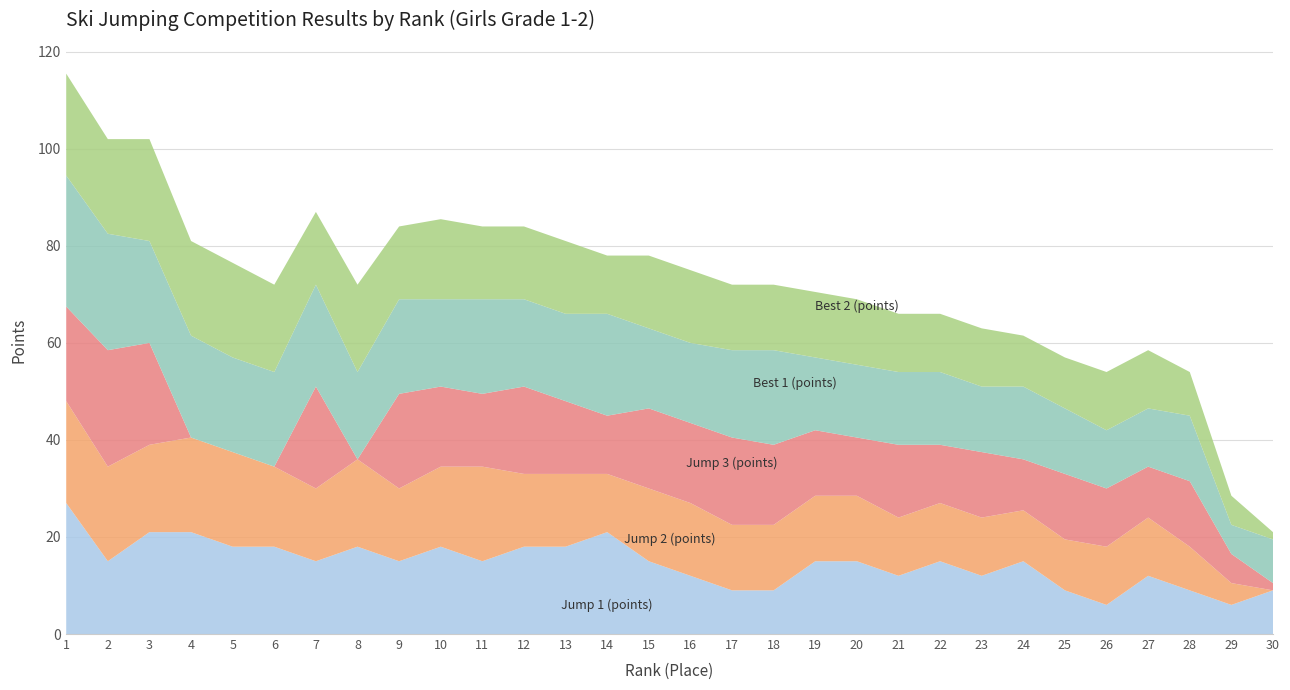

Reading left to right, list all the values displayed in this chart.

Jump 1 (points): 1=27.0	2=15.0	3=21.0	4=21.0	5=18.0	6=18.0	7=15.0	8=18.0	9=15.0	10=18.0	11=15.0	12=18.0	13=18.0	14=21.0	15=15.0	16=12.0	17=9.0	18=9.0	19=15.0	20=15.0	21=12.0	22=15.0	23=12.0	24=15.0	25=9.0	26=6.0	27=12.0	28=9.0	29=6.0	30=9.0
Jump 2 (points): 1=21.0	2=19.5	3=18.0	4=19.5	5=19.5	6=16.5	7=15.0	8=18.0	9=15.0	10=16.5	11=19.5	12=15.0	13=15.0	14=12.0	15=15.0	16=15.0	17=13.5	18=13.5	19=13.5	20=13.5	21=12.0	22=12.0	23=12.0	24=10.5	25=10.5	26=12.0	27=12.0	28=9.0	29=4.5	30=0.0
Jump 3 (points): 1=19.5	2=24.0	3=21.0	4=0.0	5=0.0	6=0.0	7=21.0	8=0.0	9=19.5	10=16.5	11=15.0	12=18.0	13=15.0	14=12.0	15=16.5	16=16.5	17=18.0	18=16.5	19=13.5	20=12.0	21=15.0	22=12.0	23=13.5	24=10.5	25=13.5	26=12.0	27=10.5	28=13.5	29=6.0	30=1.5
Best 1 (points): 1=27.0	2=24.0	3=21.0	4=21.0	5=19.5	6=19.5	7=21.0	8=18.0	9=19.5	10=18.0	11=19.5	12=18.0	13=18.0	14=21.0	15=16.5	16=16.5	17=18.0	18=19.5	19=15.0	20=15.0	21=15.0	22=15.0	23=13.5	24=15.0	25=13.5	26=12.0	27=12.0	28=13.5	29=6.0	30=9.0
Best 2 (points): 1=21.0	2=19.5	3=21.0	4=19.5	5=19.5	6=18.0	7=15.0	8=18.0	9=15.0	10=16.5	11=15.0	12=15.0	13=15.0	14=12.0	15=15.0	16=15.0	17=13.5	18=13.5	19=13.5	20=13.5	21=12.0	22=12.0	23=12.0	24=10.5	25=10.5	26=12.0	27=12.0	28=9.0	29=6.0	30=1.5